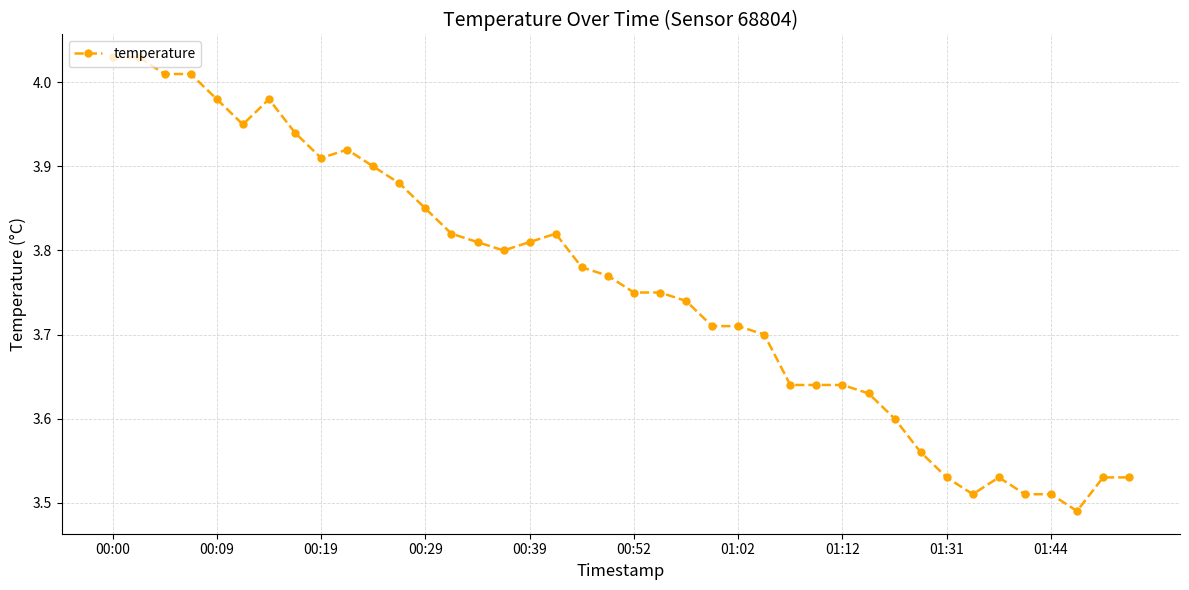

What is the difference between the maximum and minimum values?

0.5